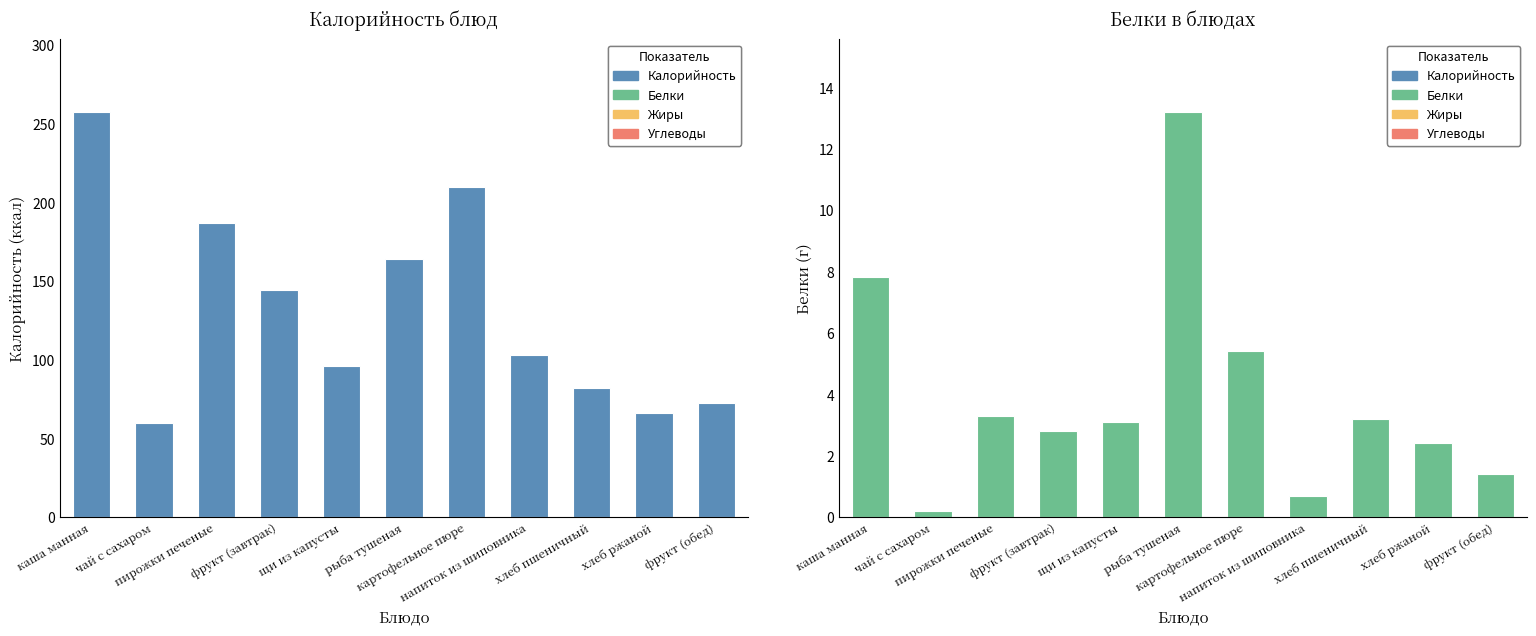

Which category has the highest value in the Белки series?

рыба тушеная